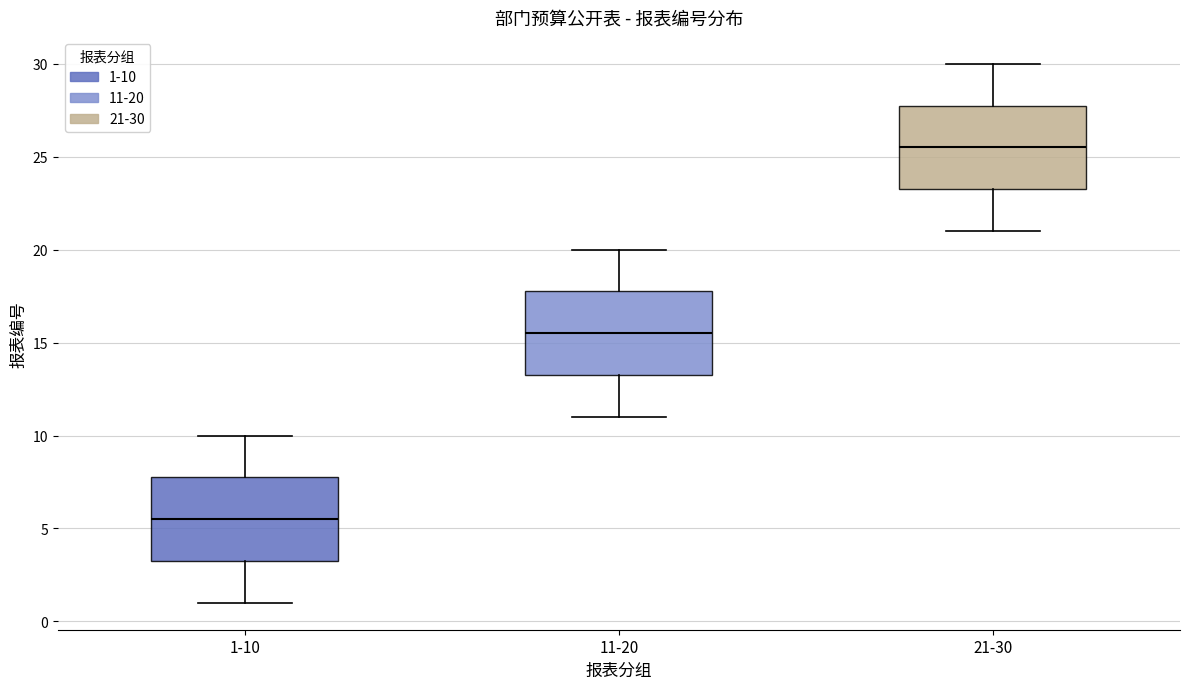

Which box's median line is the highest?

21-30